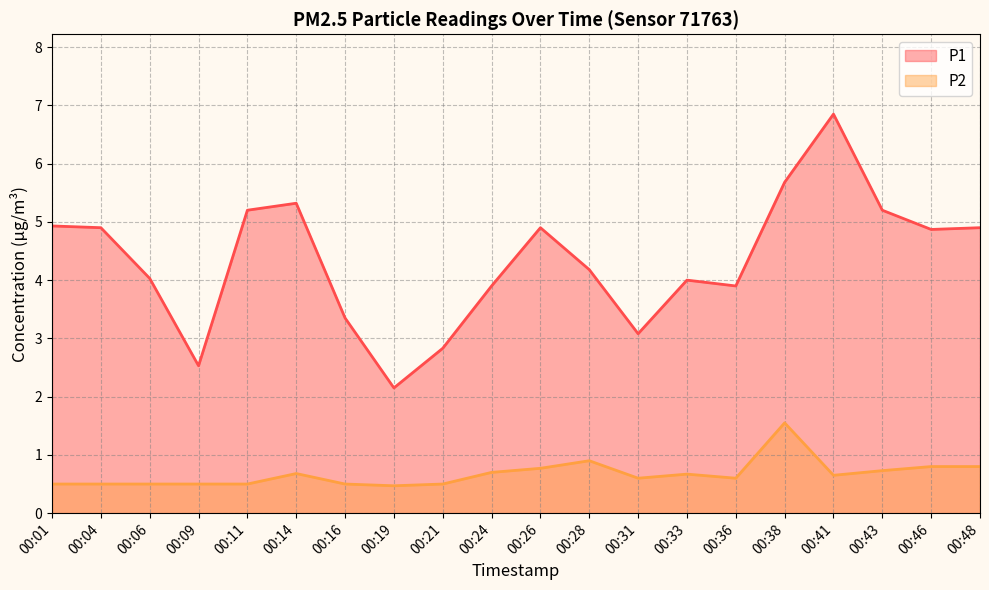

Is the value of P2 at 00:26 greater than the value of P1 at 00:41?

No